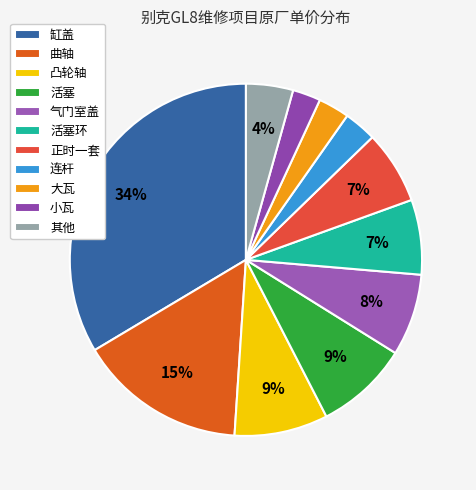

How many segments does this pie chart have?

11